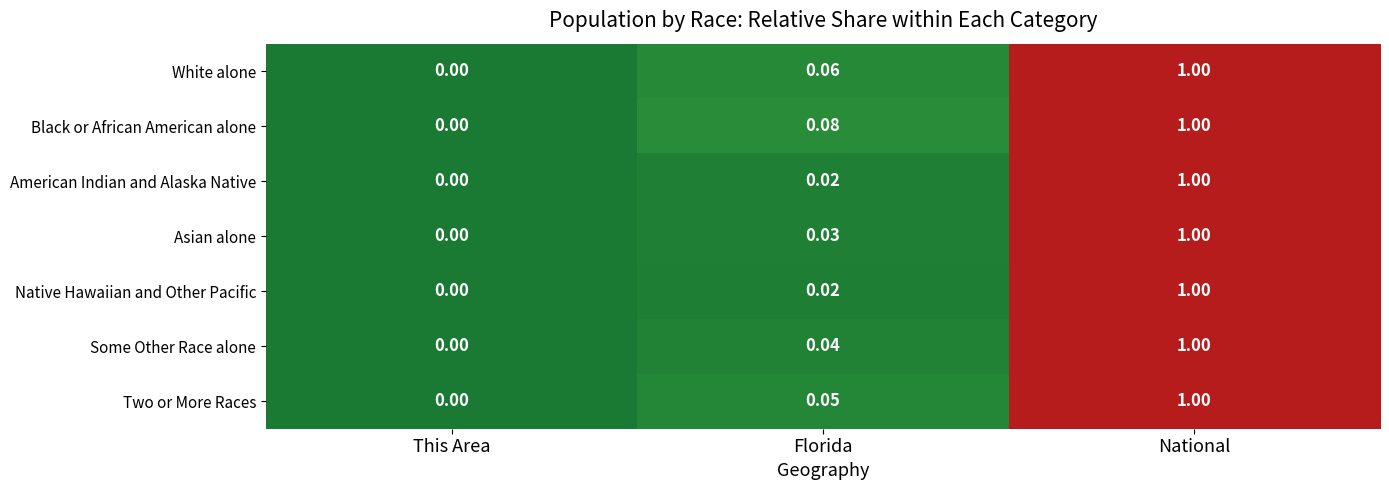

What is the greatest value displayed?

1.0